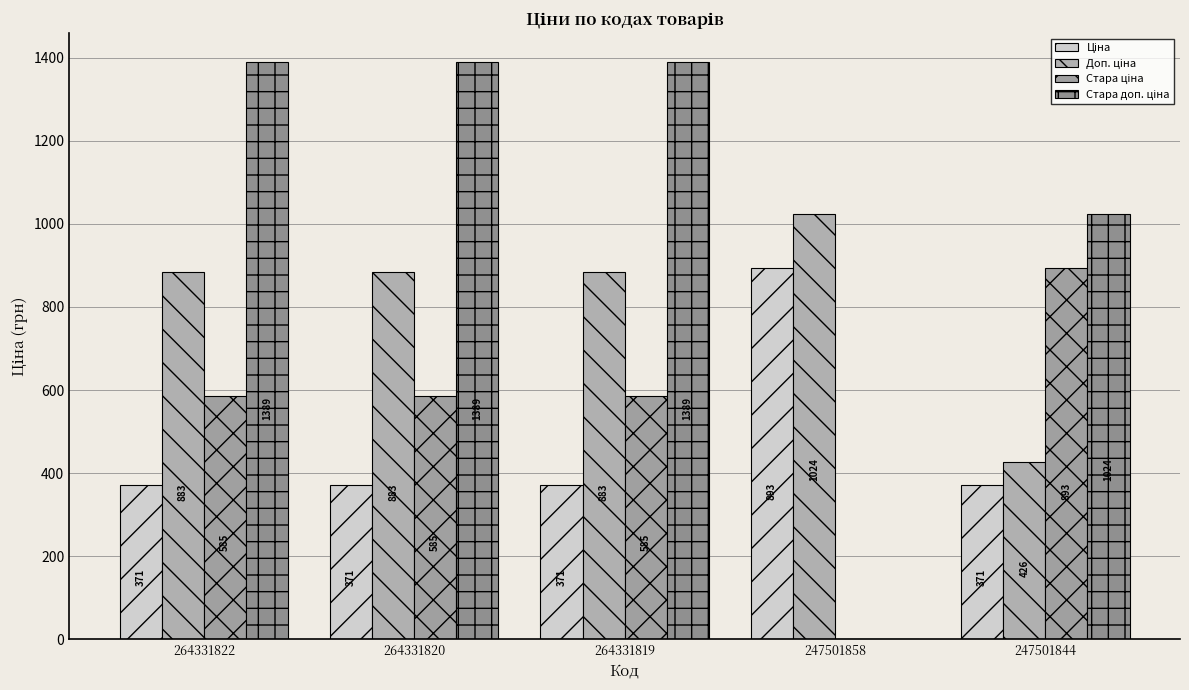

What is the value of the Стара доп. ціна bar at the 1st from the left?

1389.5